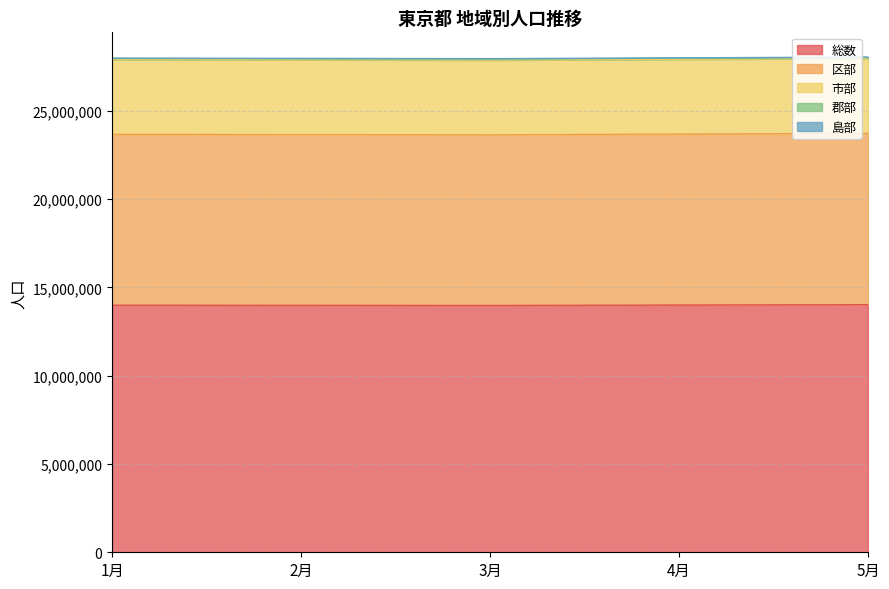

What is the greatest value displayed?

14016946